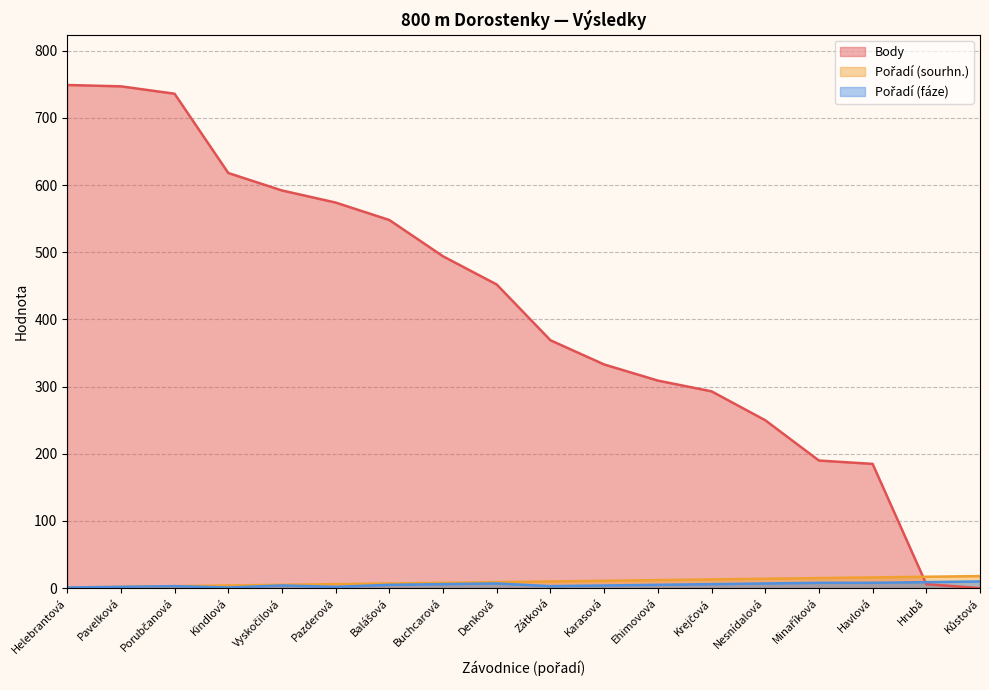

What is the value of the Pořadí (fáze) point at the 6th from the left?

2